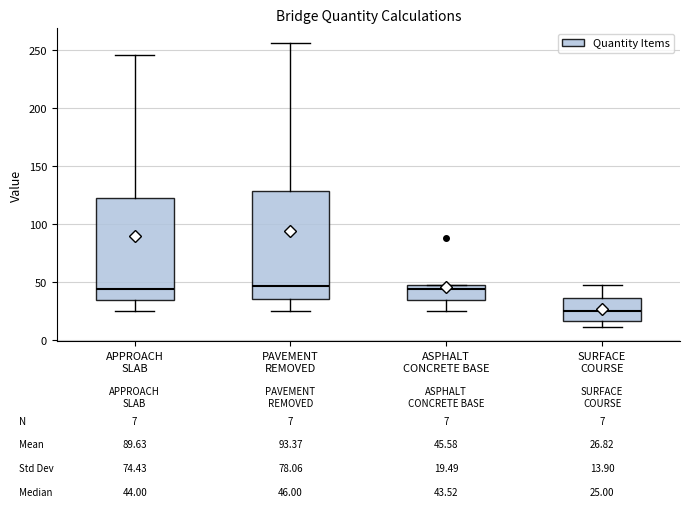

Which box has the lowest median line?

SURFACE COURSE